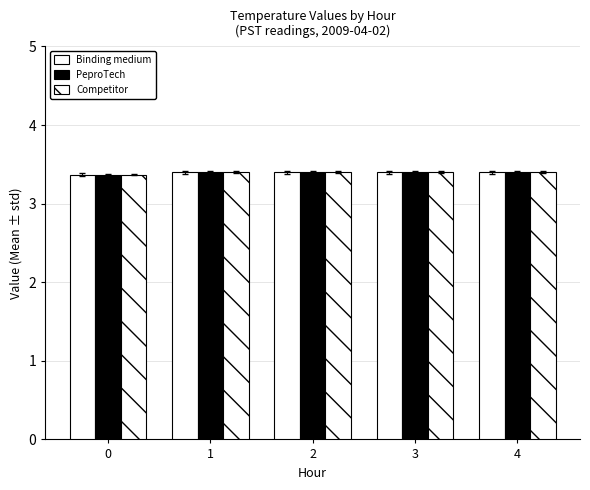

Read the PeproTech value at 2.

3.4